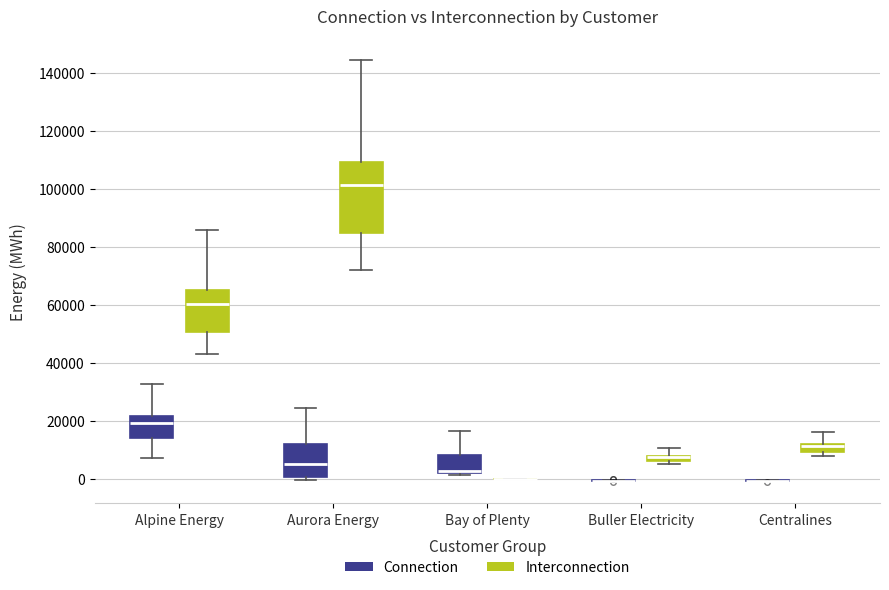

Which box is the tallest, from its lower edge to its upper edge?

Aurora Energy (Interconnection)